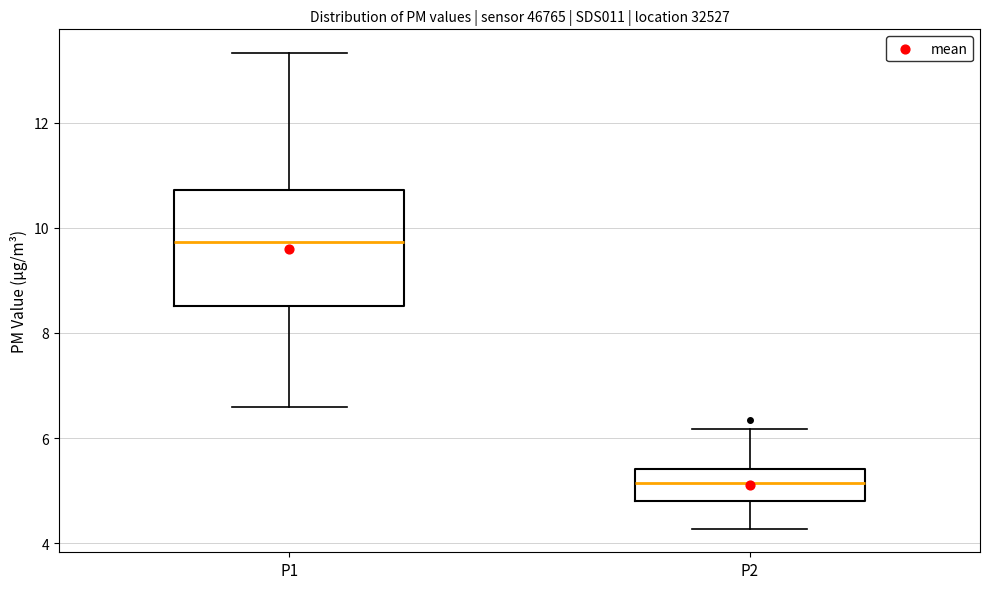

Which box has the lowest median line?

P2